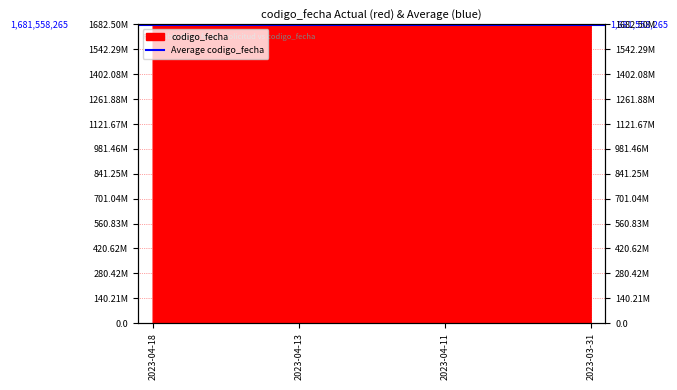

Reading right to left, what are all the values shown in this chart?

1681157063	1681373349	1681720910	1681981738